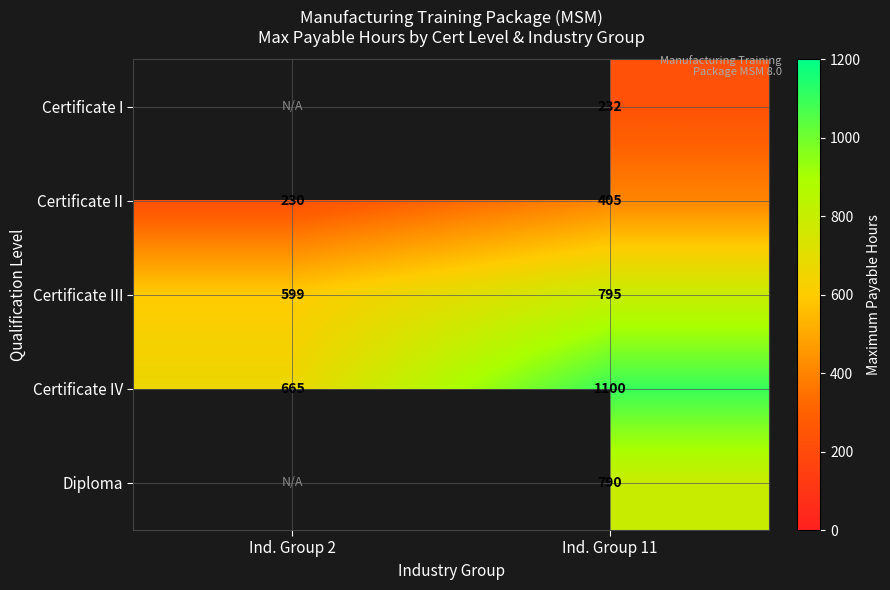

Which label corresponds to the smallest value in the chart?

Ind. Group 2